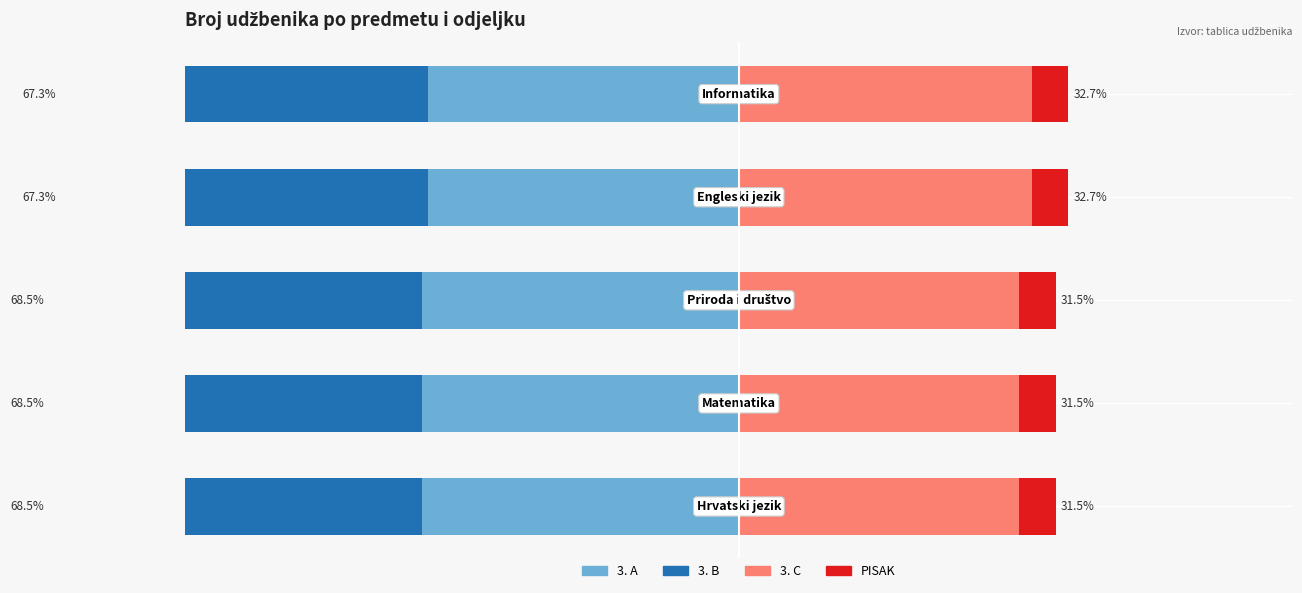

Read the PISAK value at 4.

3.6